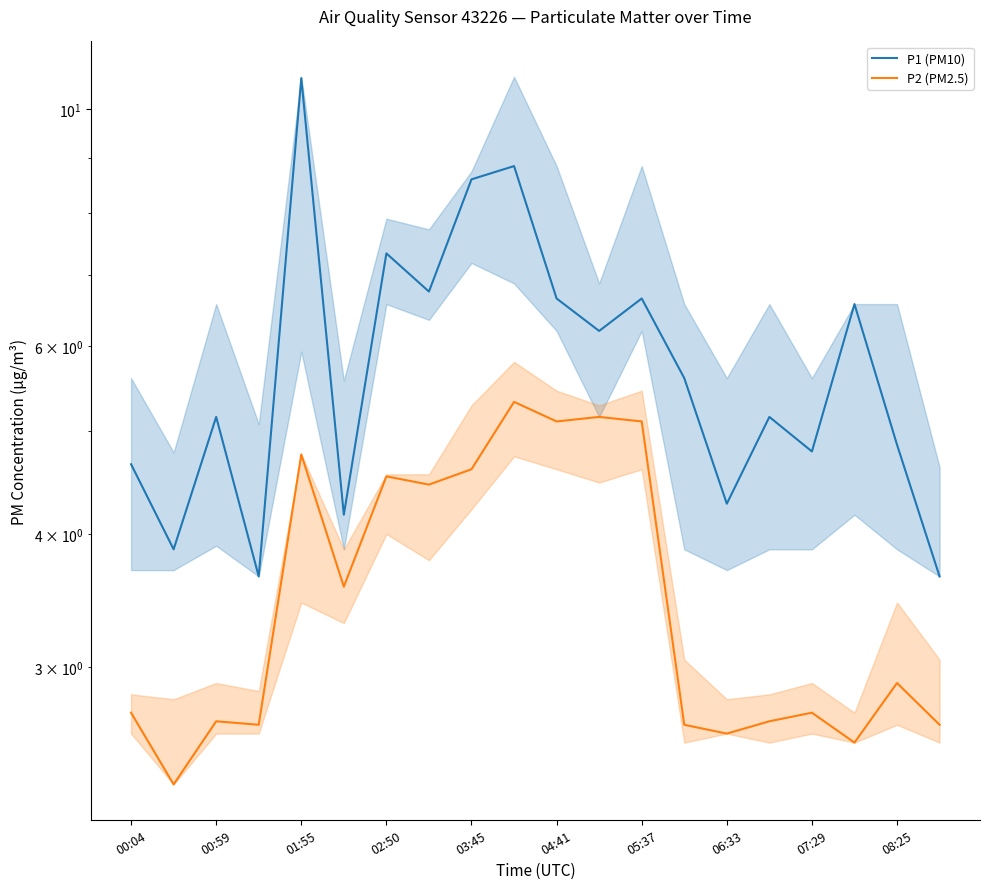

List the series in order of their peak value, lowest first.

P2 (PM2.5), P1 (PM10)